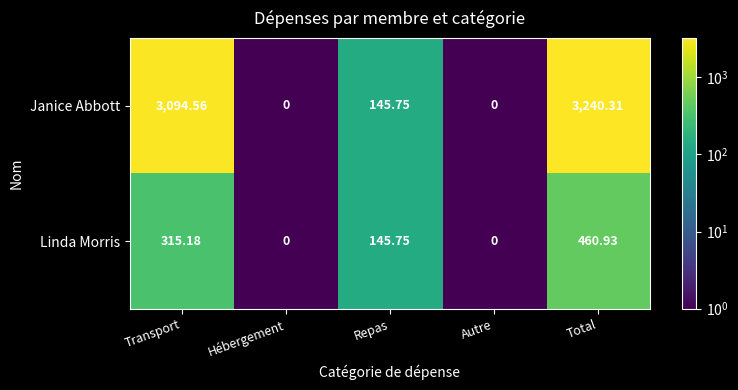

How many distinct data groups are displayed?

2